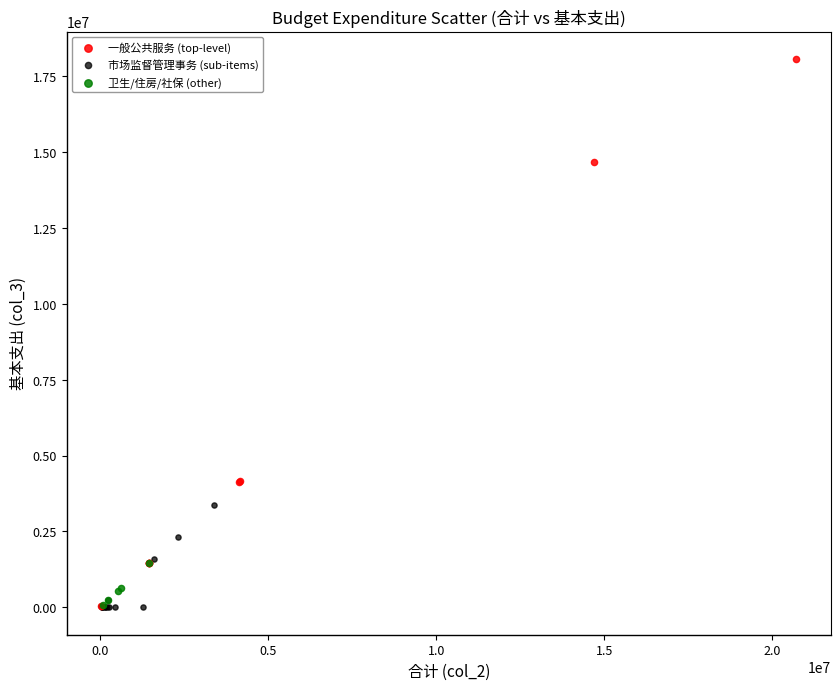

Which series contains the highest Y value?

一般公共服务 (top-level)